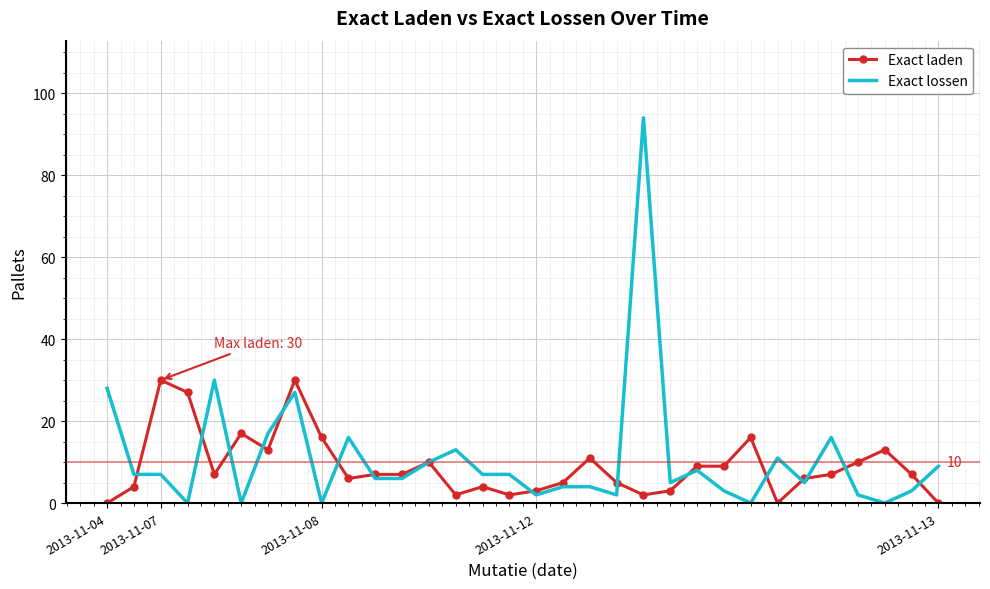

What is the maximum value for Exact laden?

30